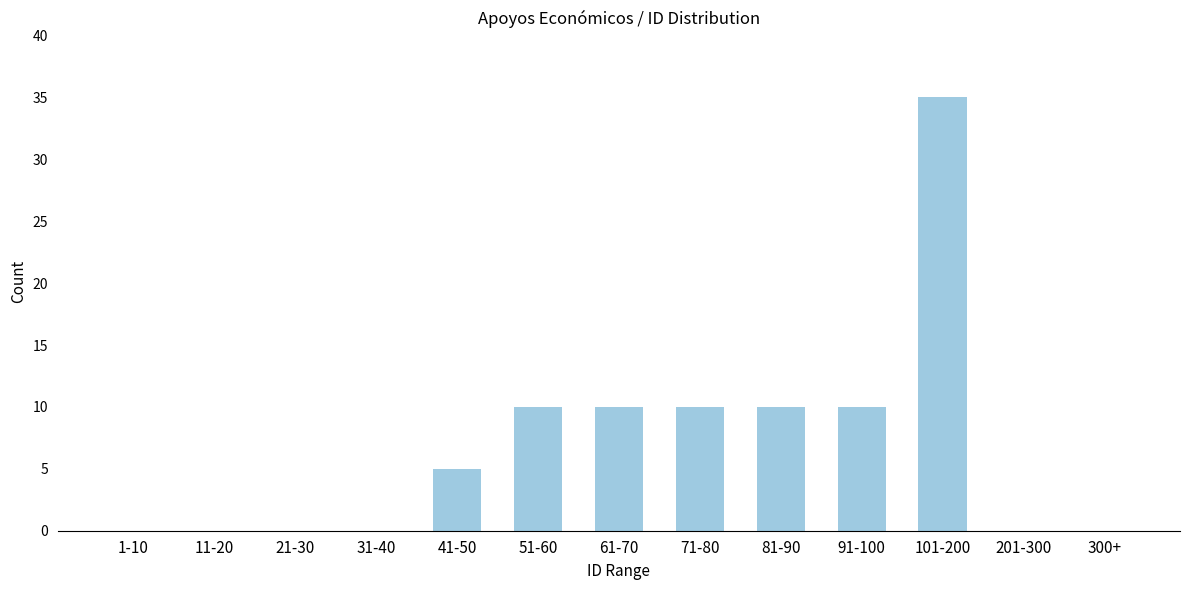

Reading left to right, what are all the values shown in this chart?

1-10=0	11-20=0	21-30=0	31-40=0	41-50=5	51-60=10	61-70=10	71-80=10	81-90=10	91-100=10	101-200=35	201-300=0	300+=0